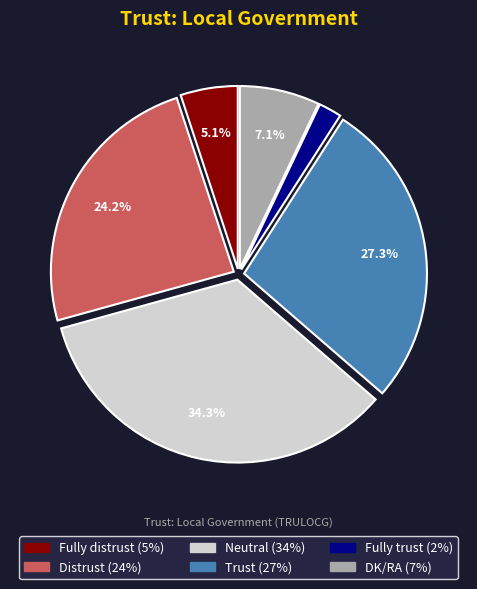

The Neutral slice represents 34% of the pie. True or false?

True